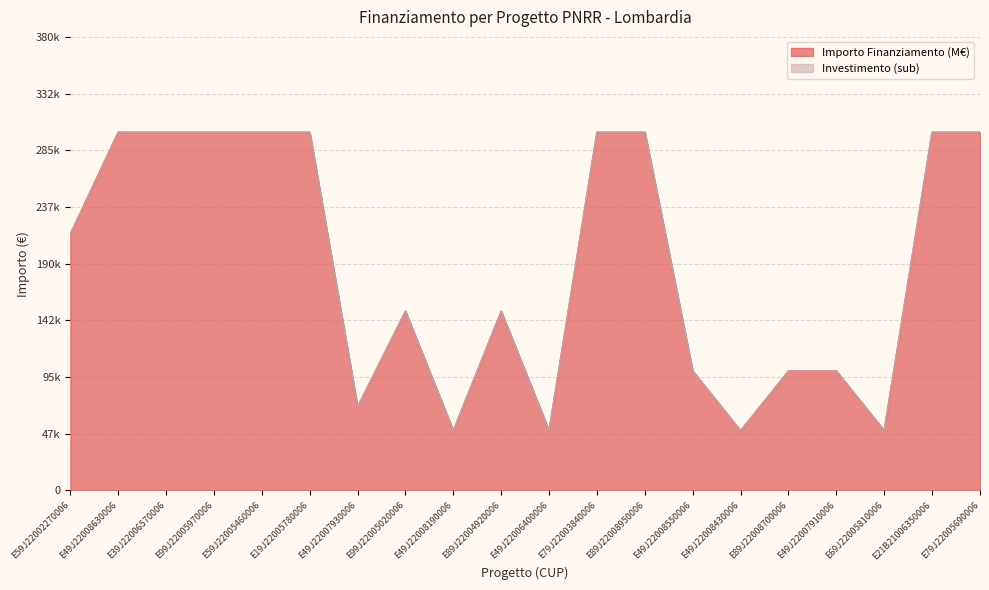

Where is the data nearest to the value 175000?

E99J22005020006